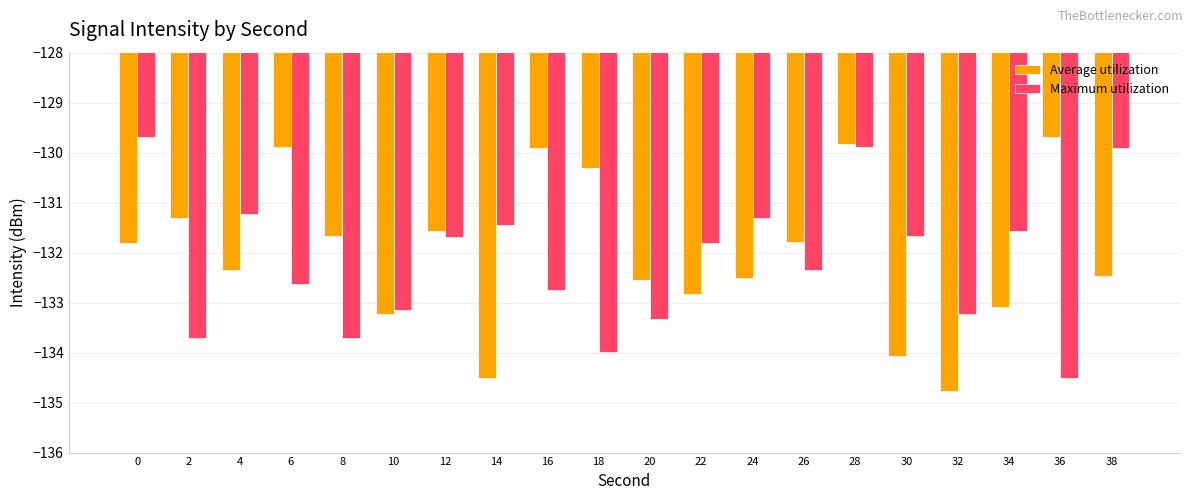

At 12, list the series in order from largest to smallest.

Average utilization, Maximum utilization